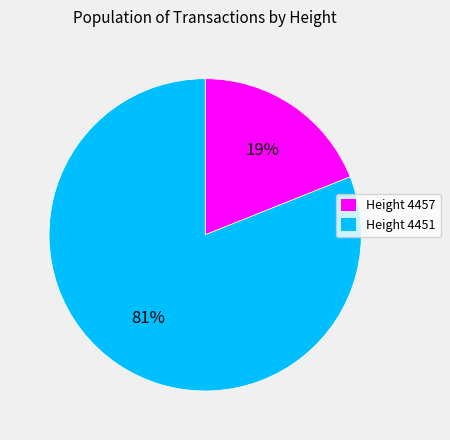

Is it true that Height 4451 is 92% of the pie?

False